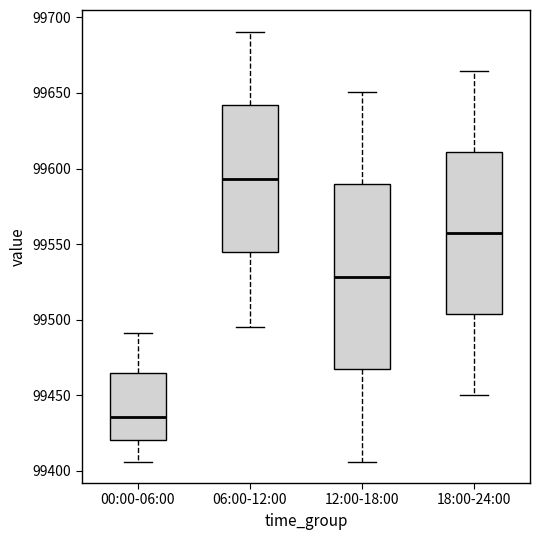

Reading left to right, read every box against the y-axis: the position of its median line, the range the box covers, and the ends of its whiskers. The values are not printed on the chart, so give them approximately, as read against the axis.

00:00-06:00: median 99435, box 99420 to 99465, whiskers 99405 to 99490
06:00-12:00: median 99595, box 99545 to 99640, whiskers 99495 to 99690
12:00-18:00: median 99530, box 99465 to 99590, whiskers 99405 to 99650
18:00-24:00: median 99555, box 99505 to 99610, whiskers 99450 to 99665